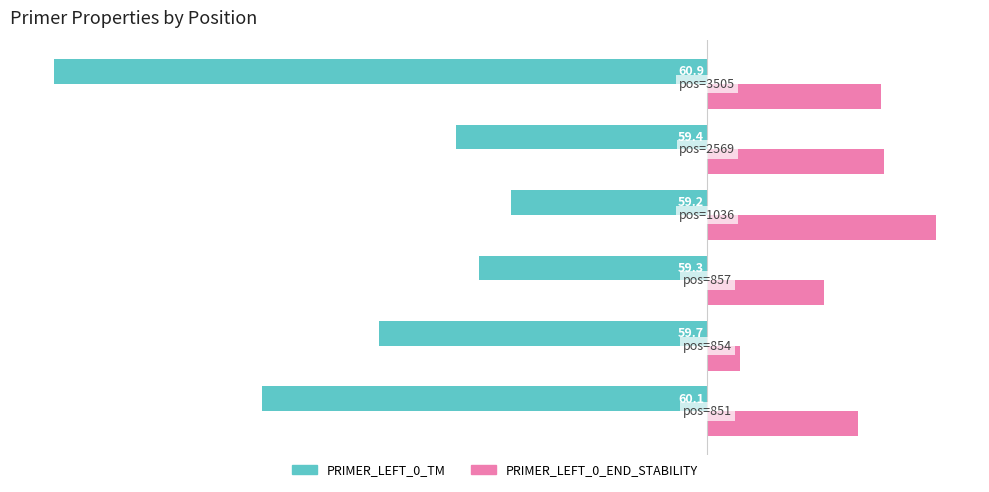

What is the difference between the second highest and minimum values in the PRIMER_LEFT_0_END_STABILITY series?

22.1